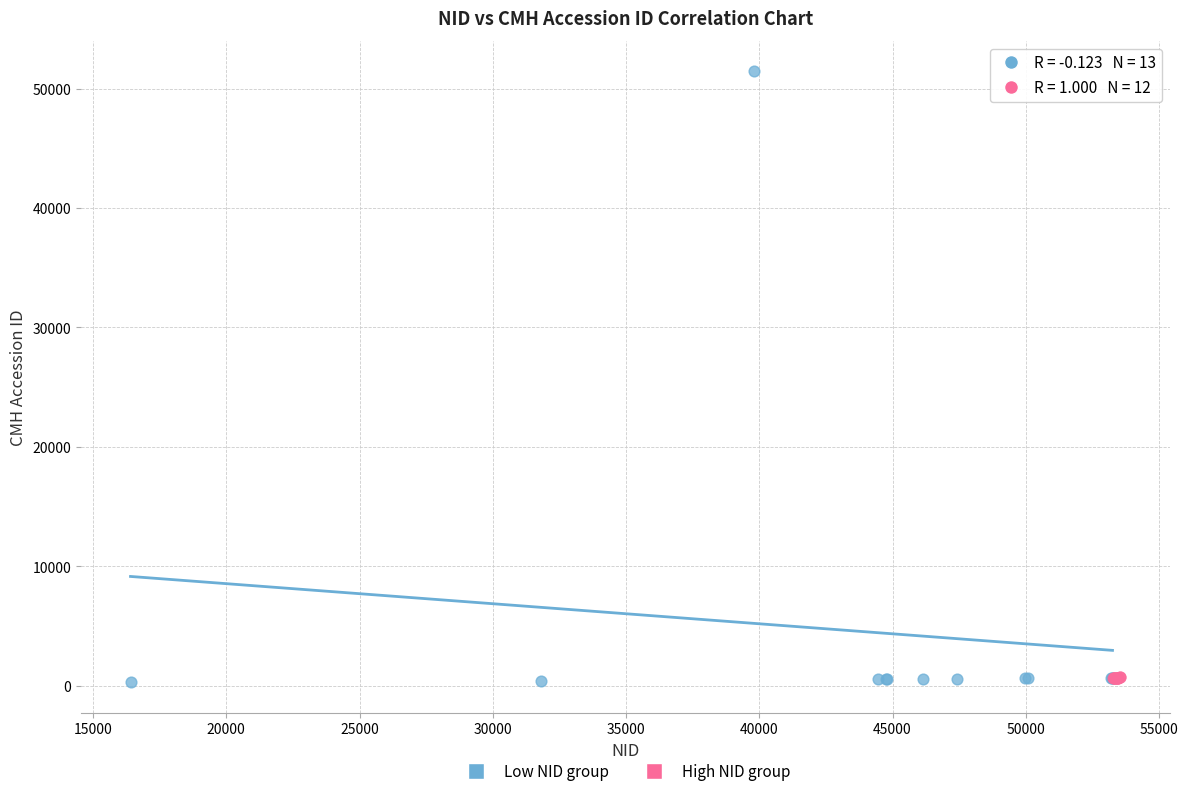

Which series contains the highest Y value?

Low NID group